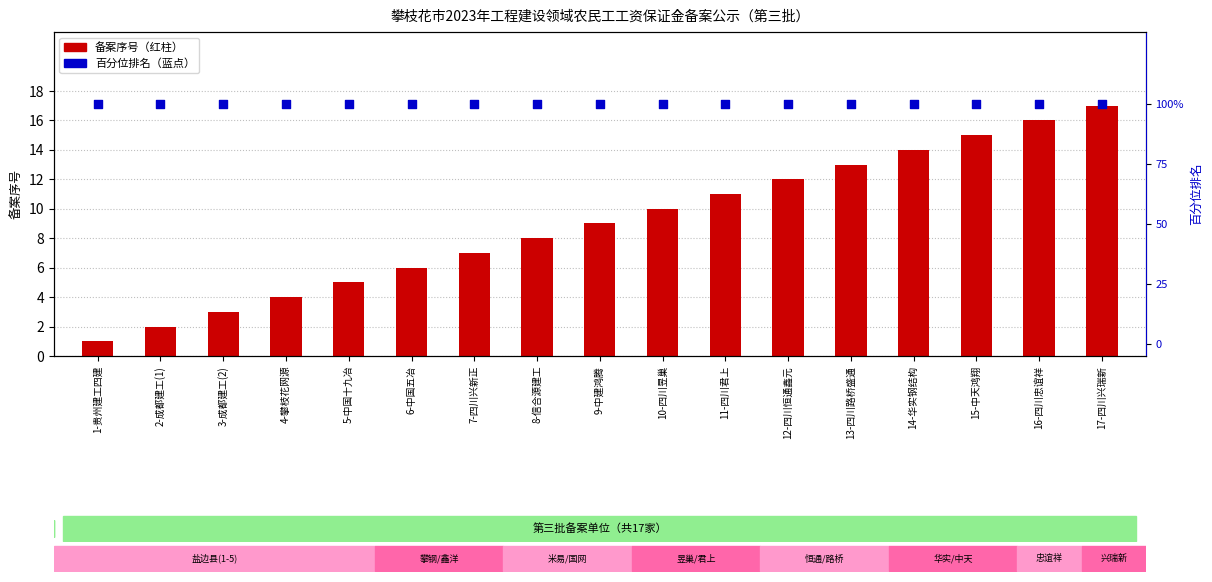

Which series has the largest Y range (max minus min)?

备案序号